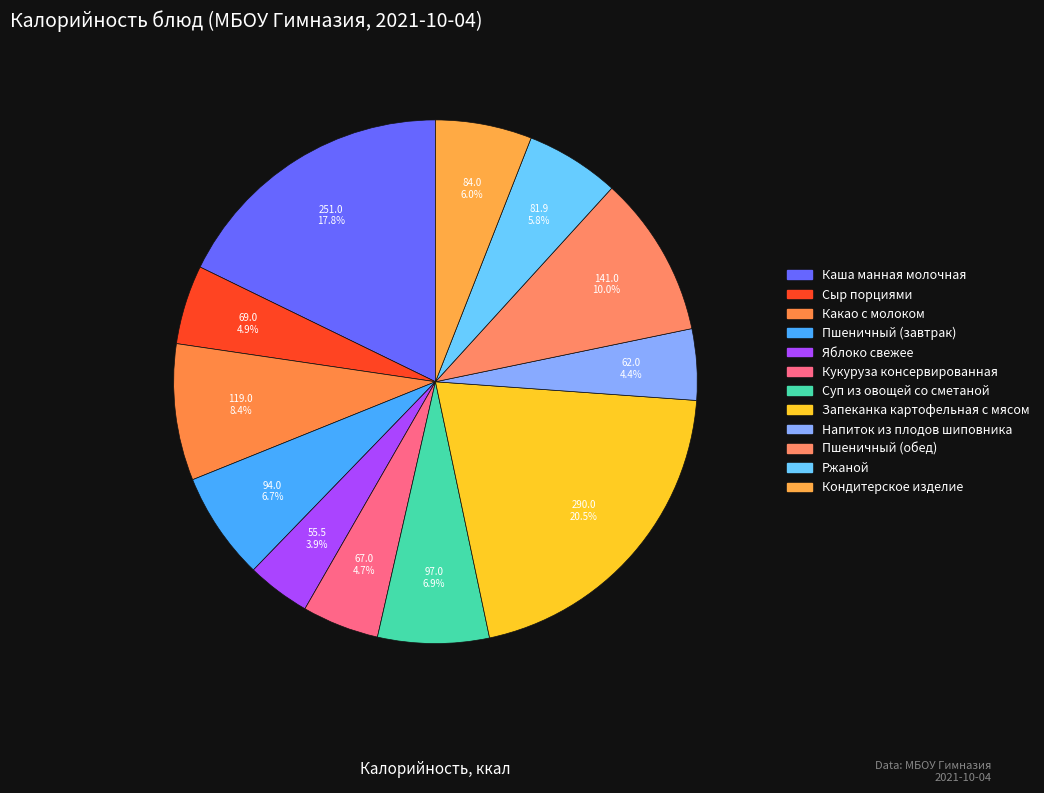

To the nearest percent, what portion does Сыр порциями represent?

5%